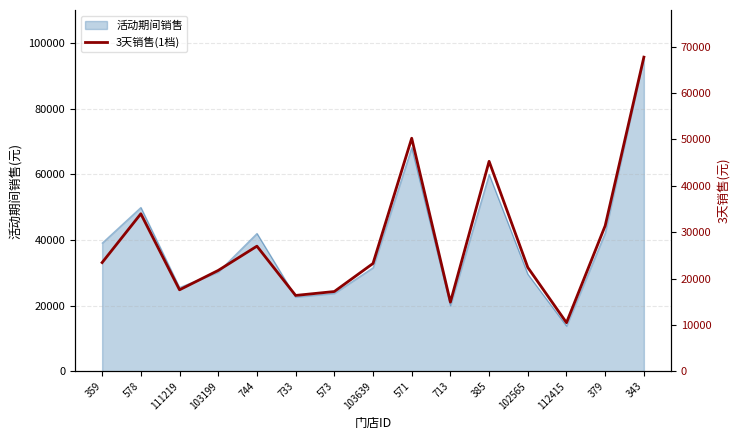

Which has a higher value, 733 or 578?

578